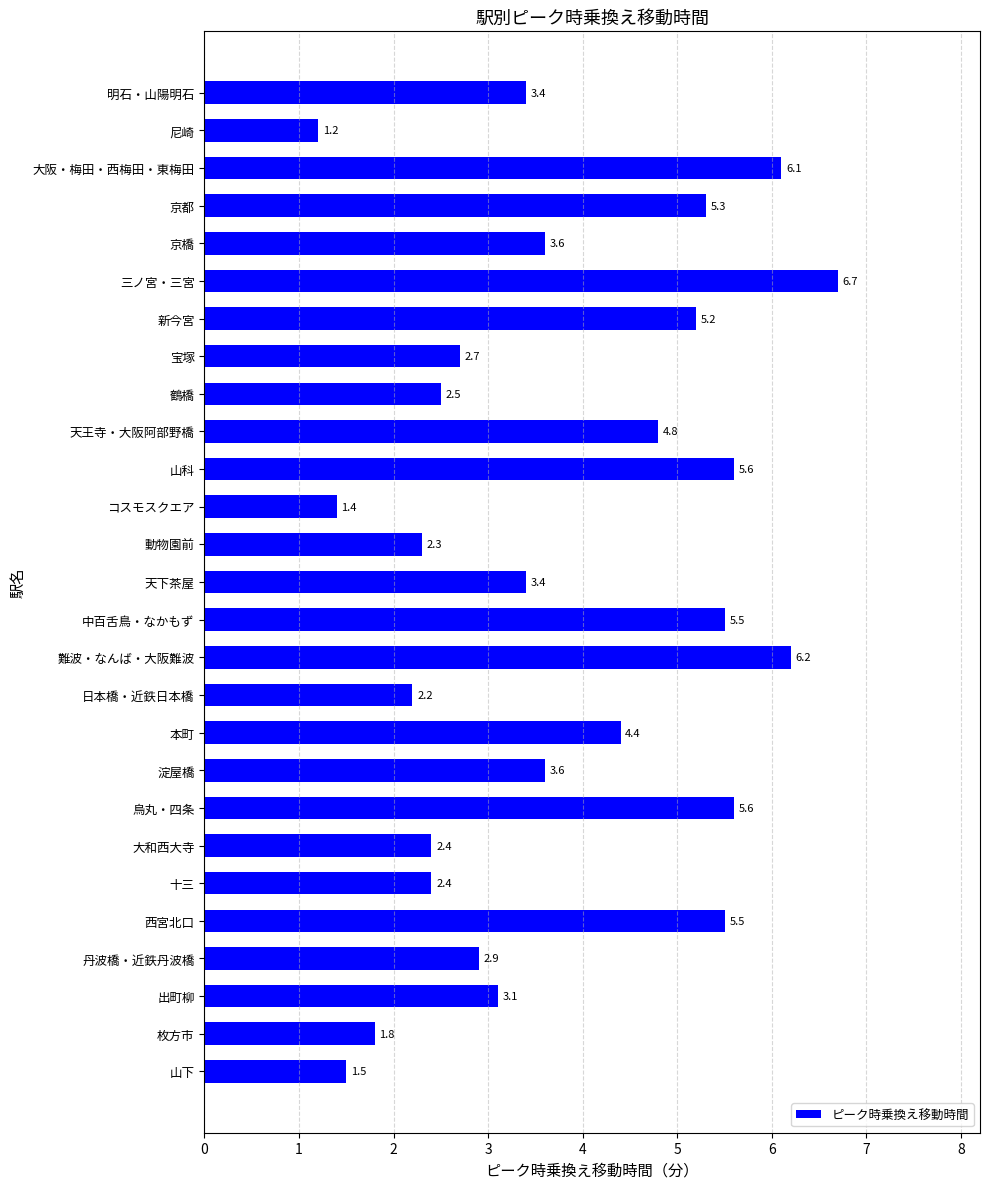

What is the minimum value shown in the chart?

1.2